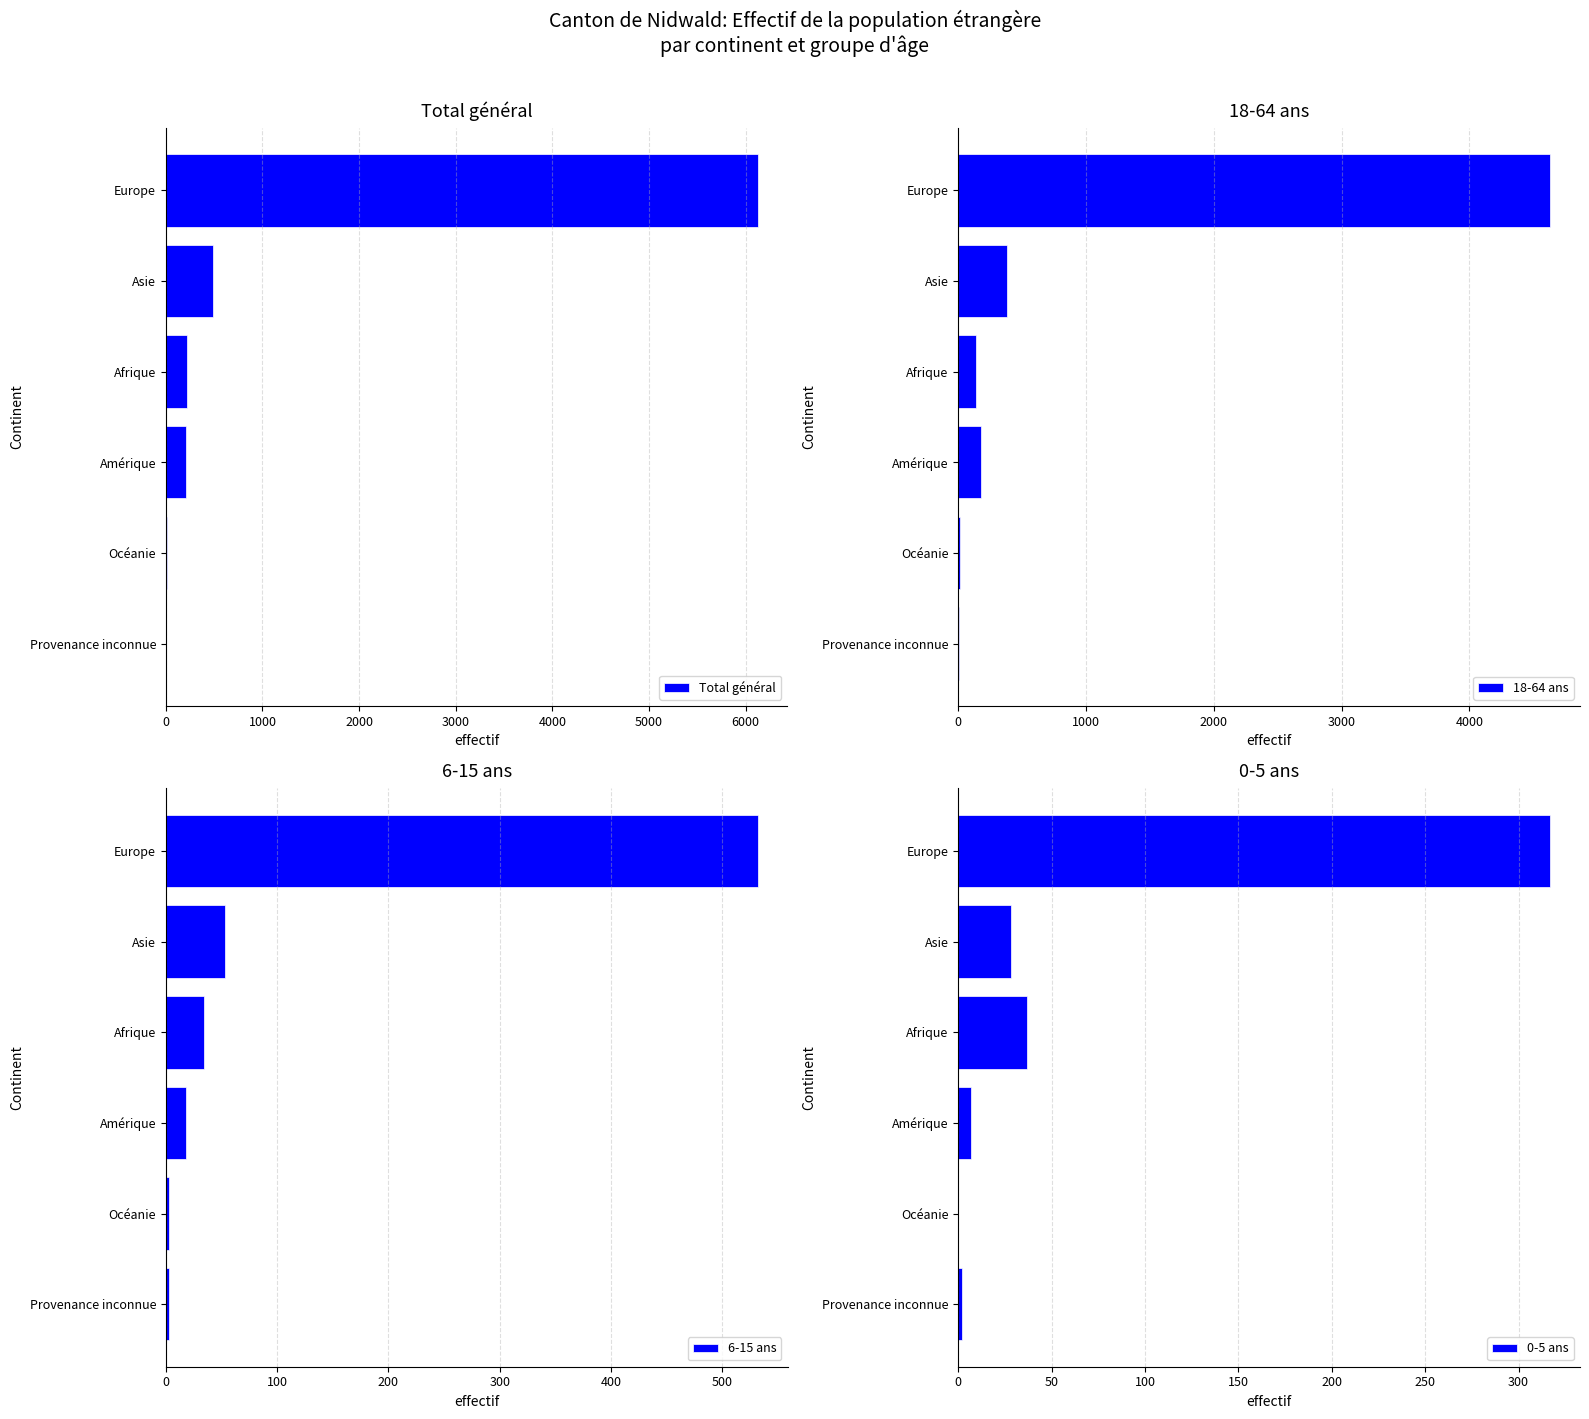

The 18-64 ans series shows 138 at Afrique. True or false?

True